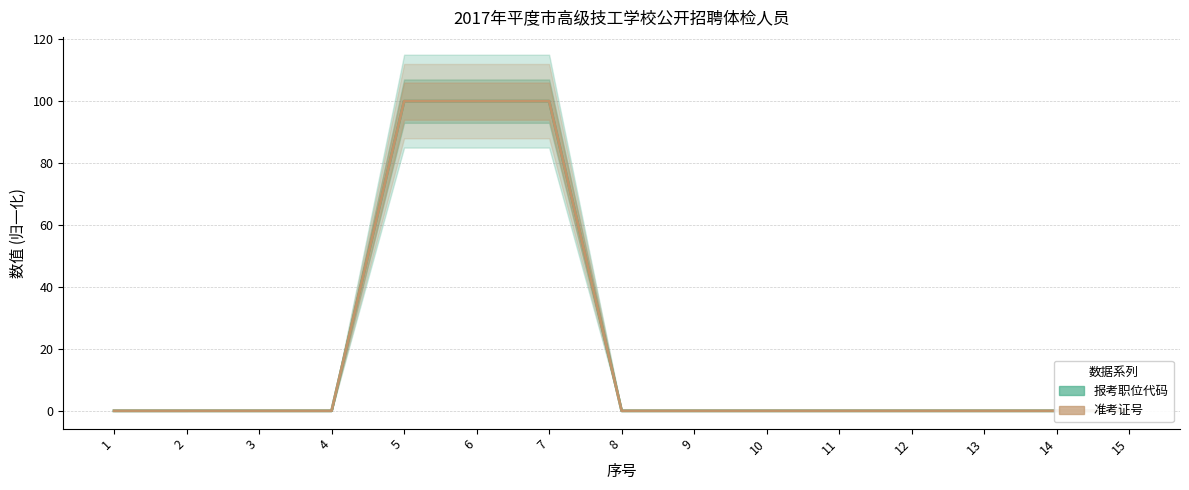

Is it true that 报考职位代码 equals 179.9 at 5?

False